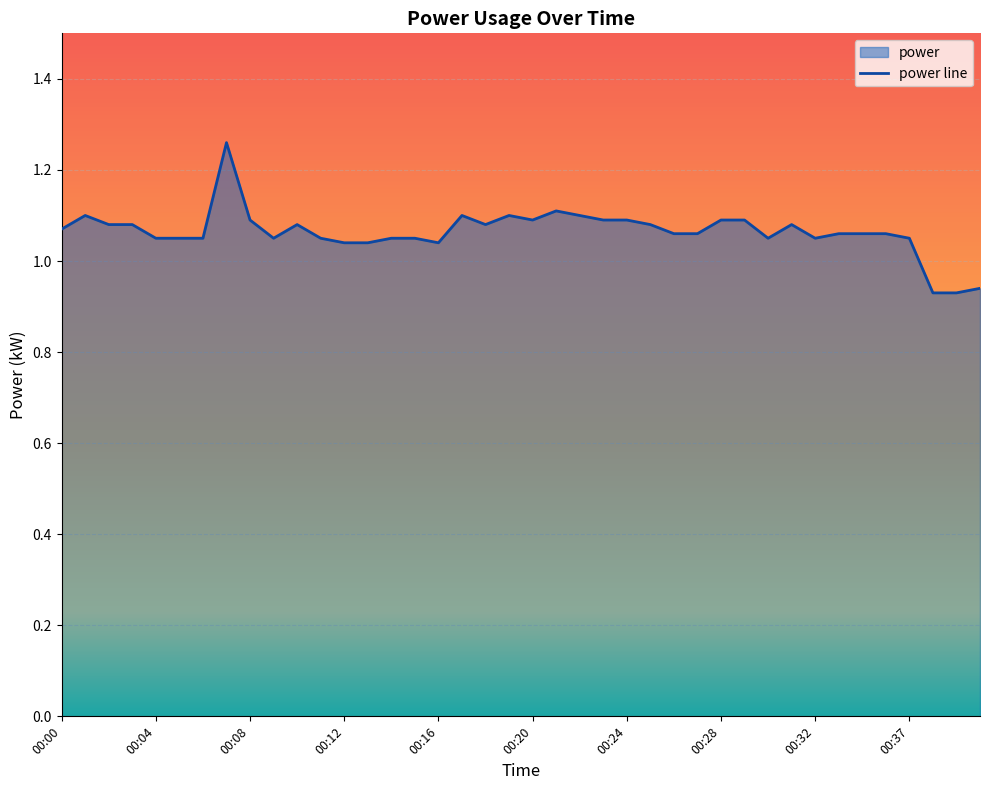

True or false: there are more than 1 points higher than both neighbors.

True